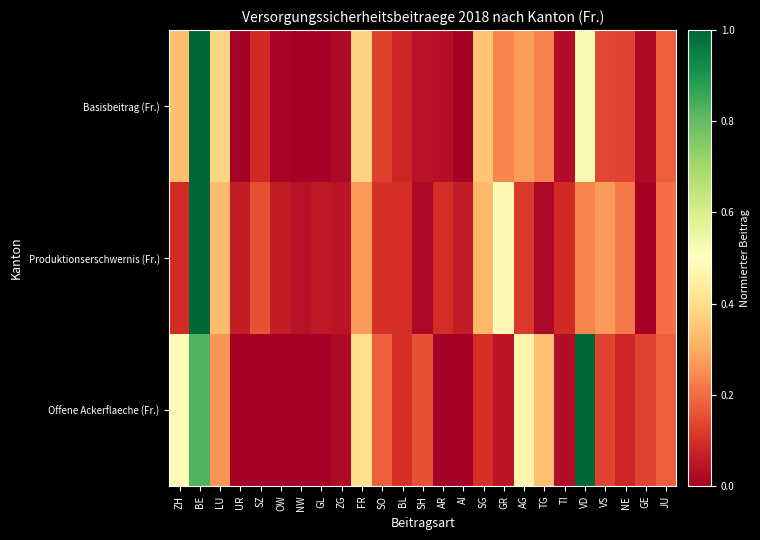

List the series in order of their overall mean, highest first.

Offene Ackerflaeche (Fr.), Basisbeitrag (Fr.), Produktionserschwernis (Fr.)